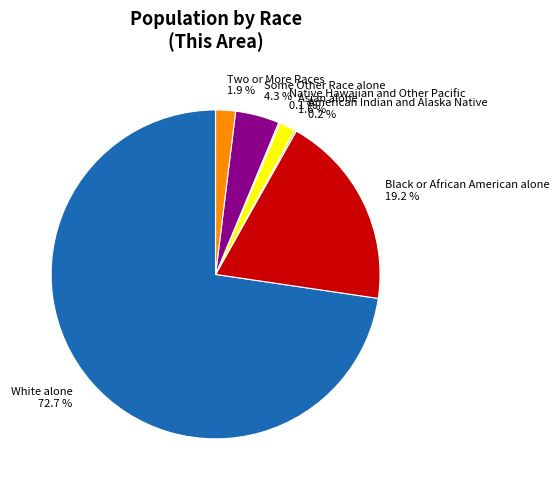

What portion of the pie excludes Some Other Race alone?

95.7%